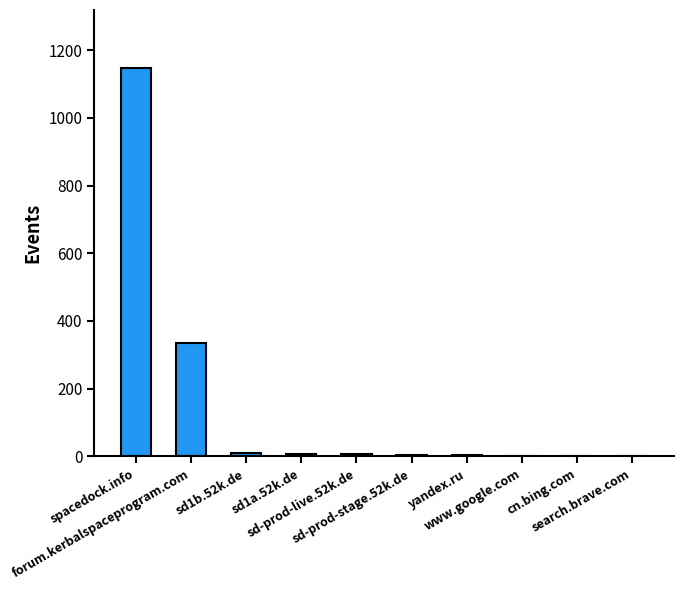

What value does the data have at forum.kerbalspaceprogram.com?

336